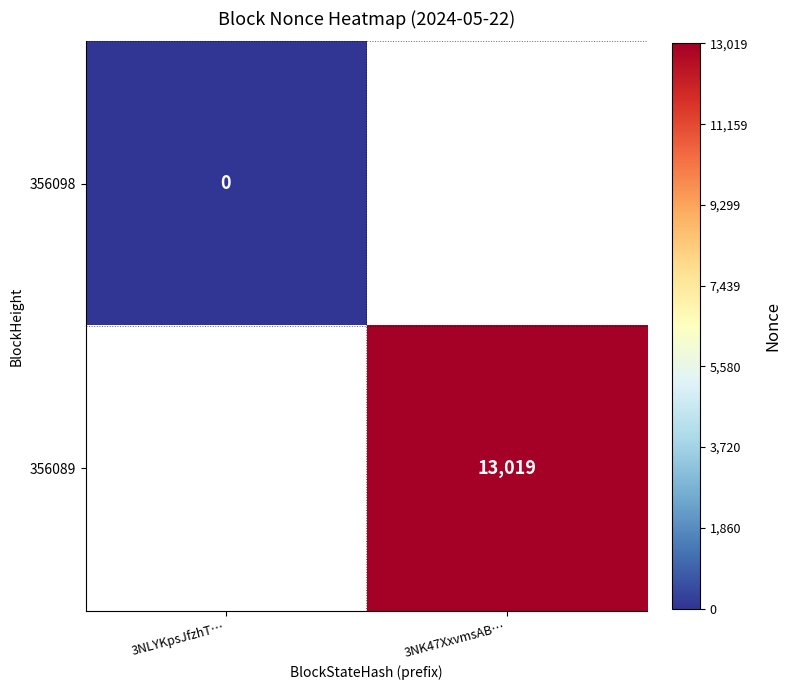

True or false: 356089 has a value of 13019 at 3NK47XxvmsAB….

True